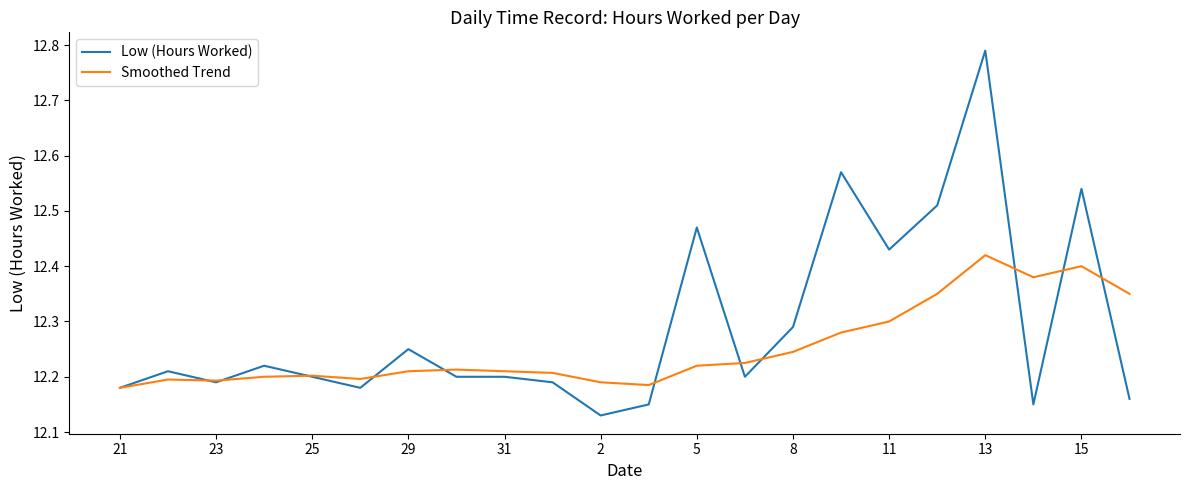

Which series has the widest spread of values?

Low (Hours Worked)